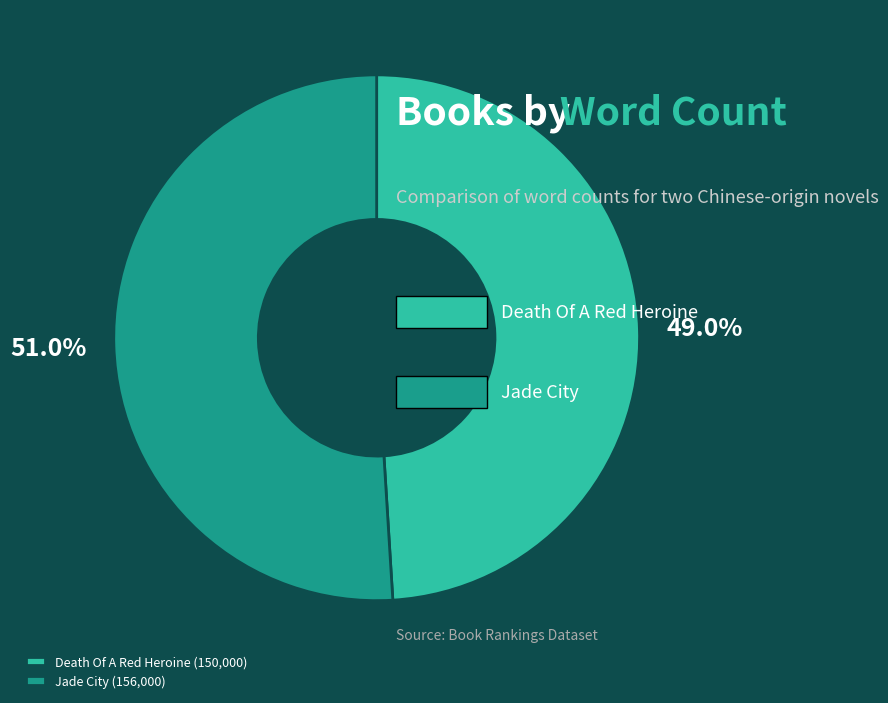

What is the ratio of the value at Death Of A Red Heroine (150,000) to the value at Jade City (156,000)?

1.0